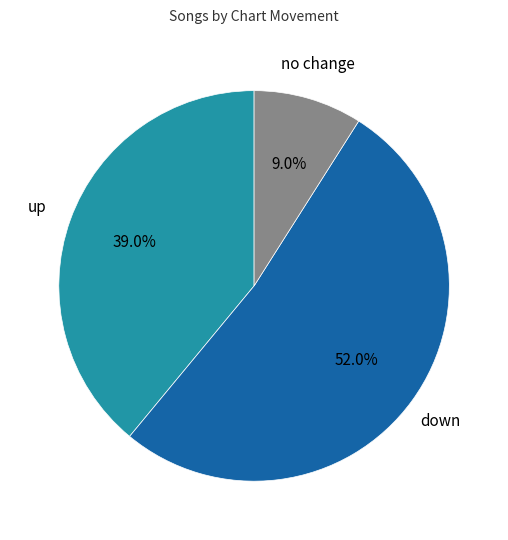

What portion of the pie excludes down?

48.0%